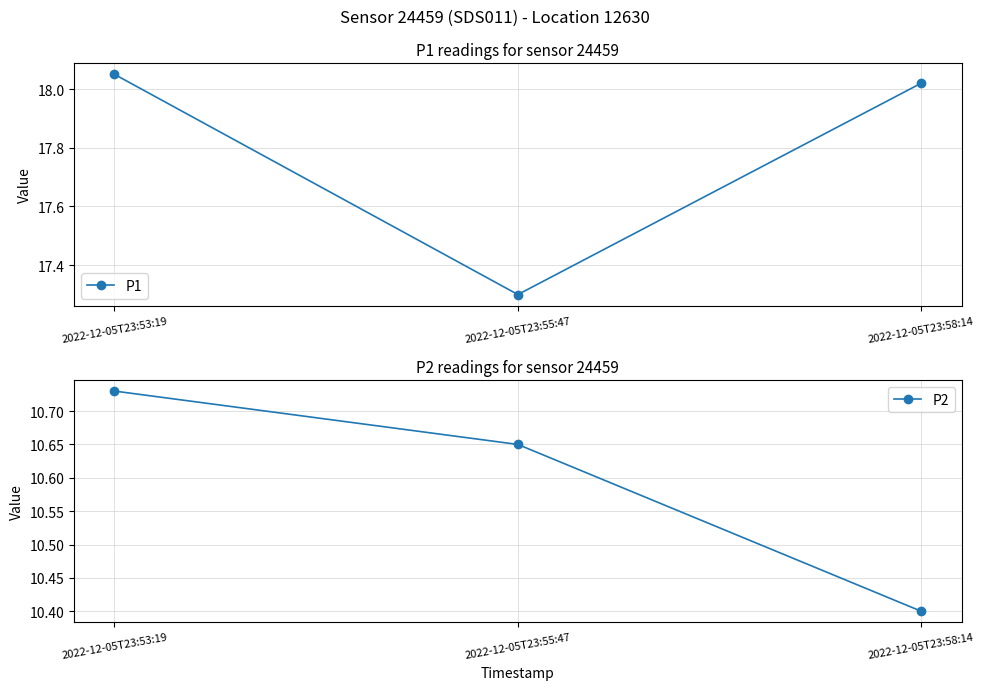

Reading left to right, transcribe all the data shown in this chart.

P1: 2022-12-05T23:53:19=18.1	2022-12-05T23:55:47=17.3	2022-12-05T23:58:14=18.0
P2: 2022-12-05T23:53:19=10.7	2022-12-05T23:55:47=10.7	2022-12-05T23:58:14=10.4